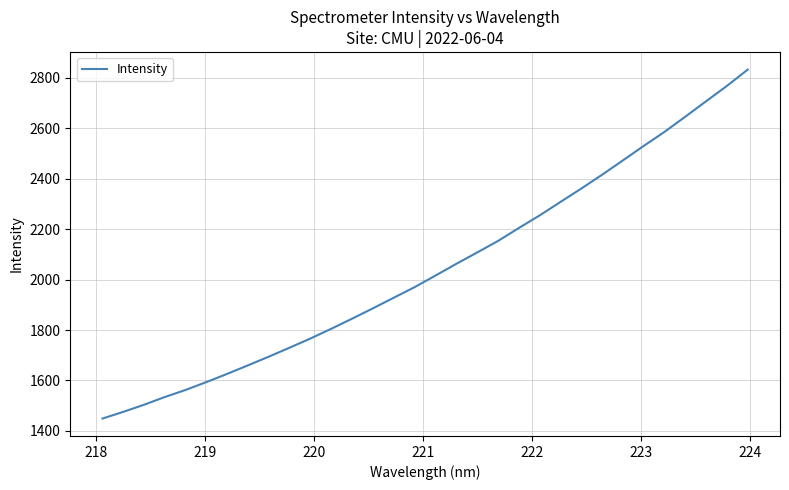

What is the maximum value shown in the chart?

2832.7